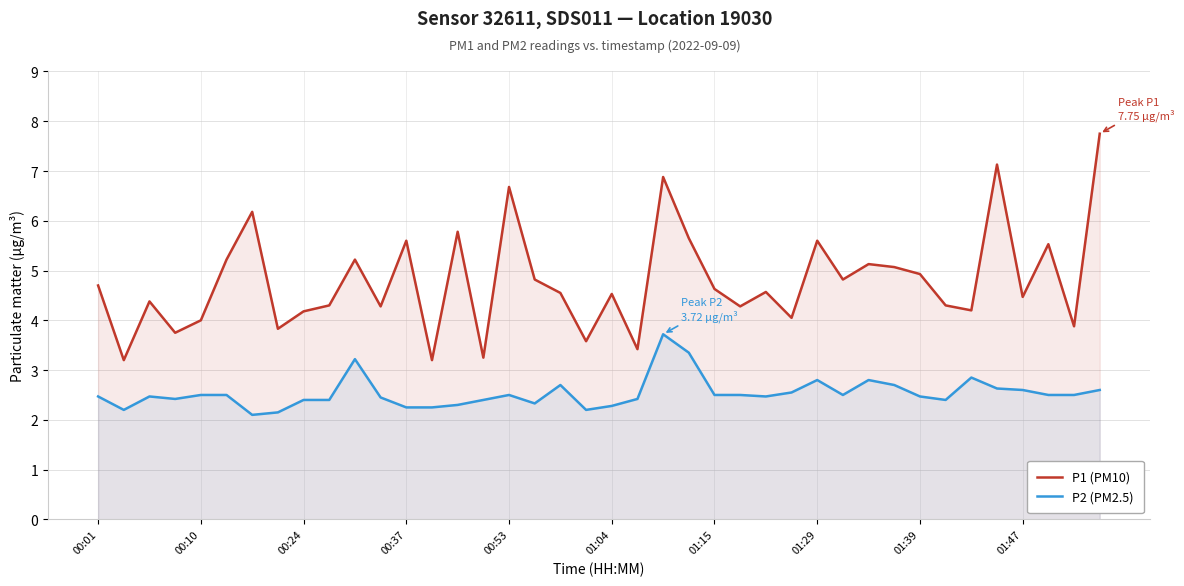

How many values in the P1 (PM10) series are below 4?

8